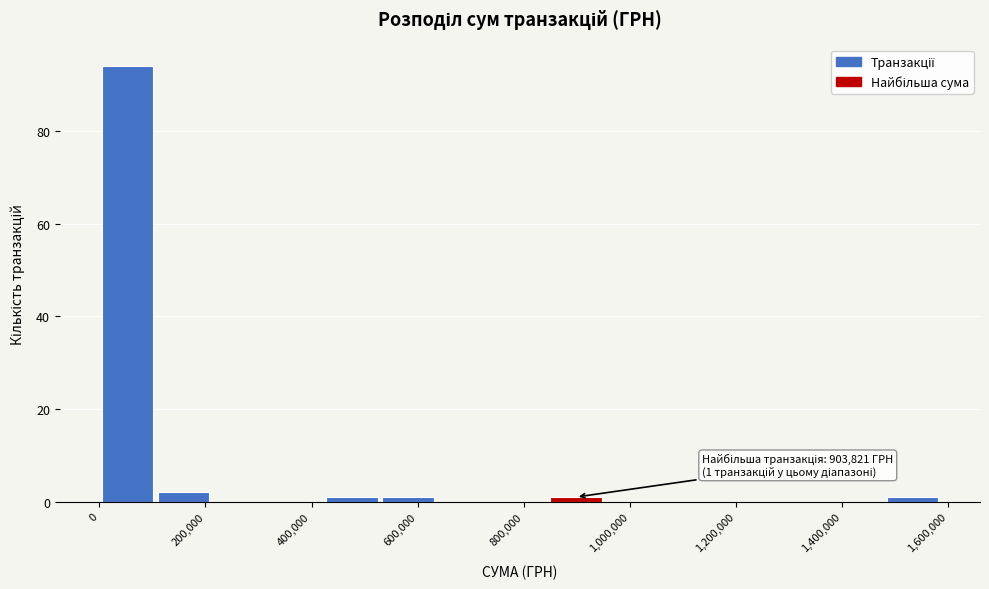

Over which range of the x-axis is the bar tallest?

0 to 100000